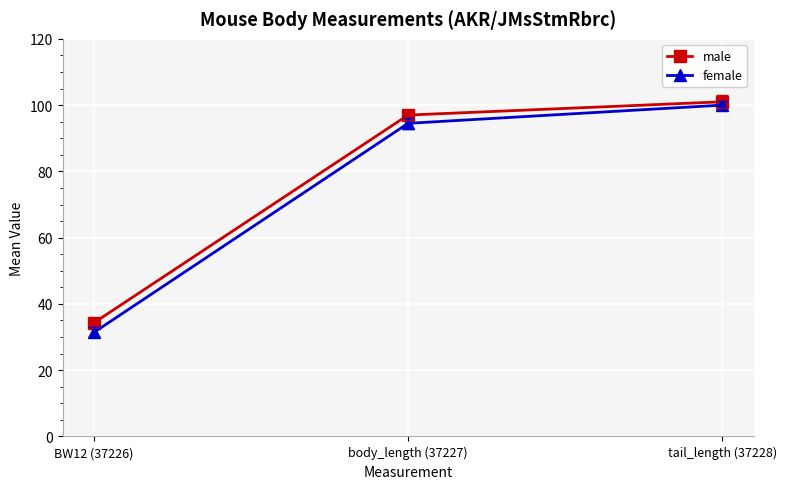

Rank the series by their maximum value, from lowest to highest.

female, male